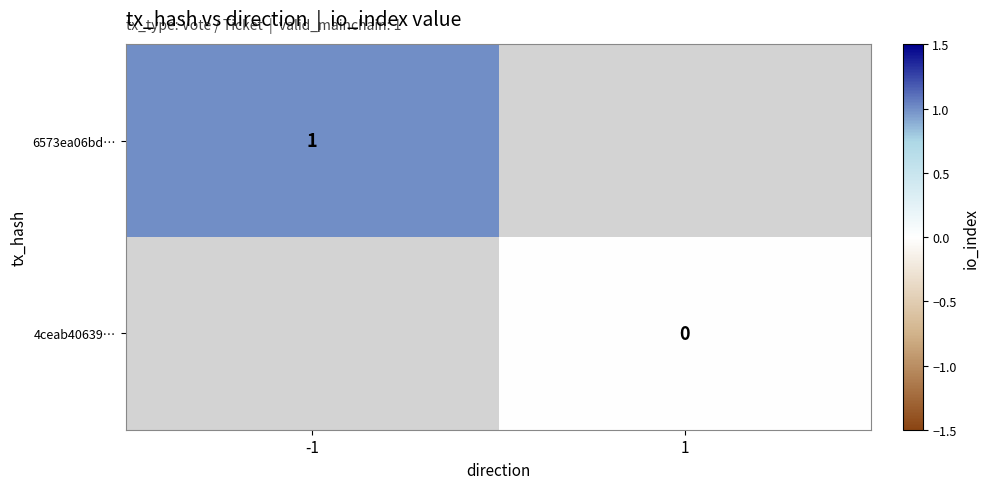

The 6573ea06bd… series shows 2 at -1. True or false?

False